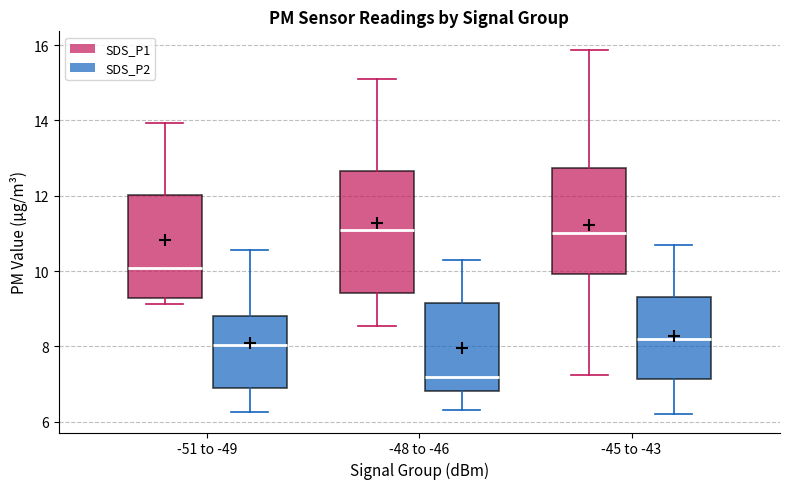

Reading left to right, transcribe this box plot: for each box, give where its median line is, the range the box spans, and where its two whiskers end, as read against the y-axis. The values are not printed on the chart, so give them approximately, as read against the axis.

-51 to -49 (SDS_P1): median 10.0, box 9.2 to 12.0, whiskers 9.2 (just below the box's lower edge) to 14.0
-51 to -49 (SDS_P2): median 8.0, box 6.8 to 8.8, whiskers 6.2 to 10.6
-48 to -46 (SDS_P1): median 11.2, box 9.4 to 12.6, whiskers 8.6 to 15.2
-48 to -46 (SDS_P2): median 7.2, box 6.8 to 9.2, whiskers 6.4 to 10.4
-45 to -43 (SDS_P1): median 11.0, box 10.0 to 12.8, whiskers 7.2 to 15.8
-45 to -43 (SDS_P2): median 8.2, box 7.2 to 9.4, whiskers 6.2 to 10.8